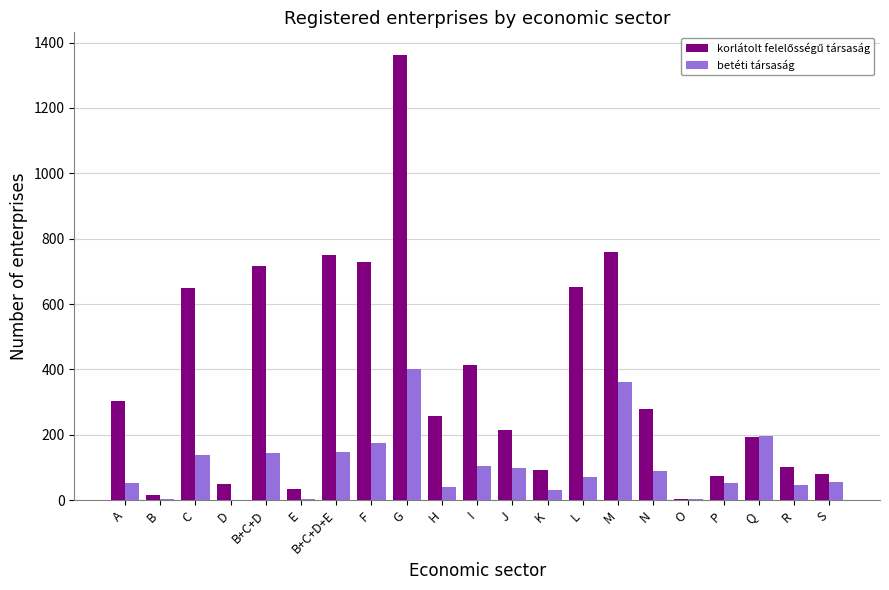

At which category is the sum across all series the highest?

G